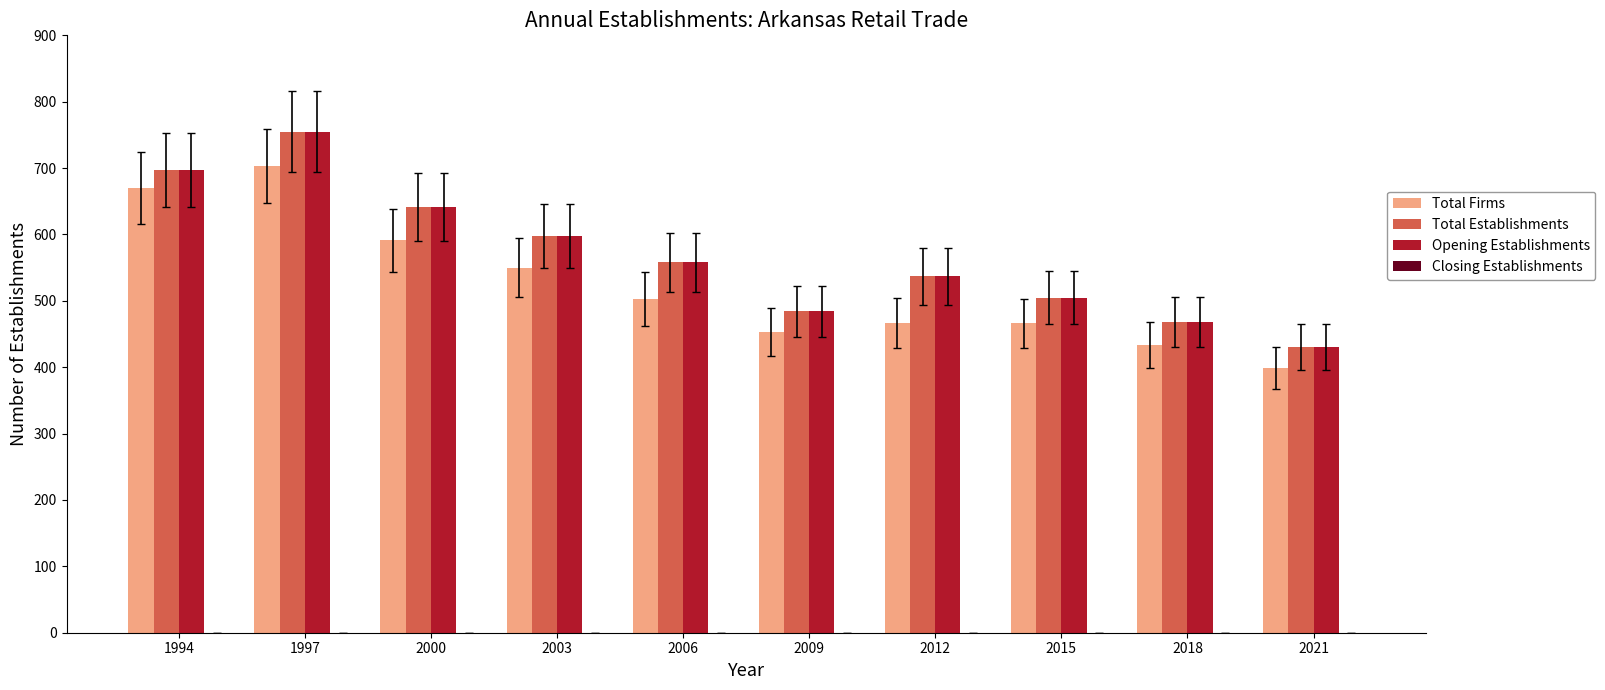

How many data points does each series have?

10